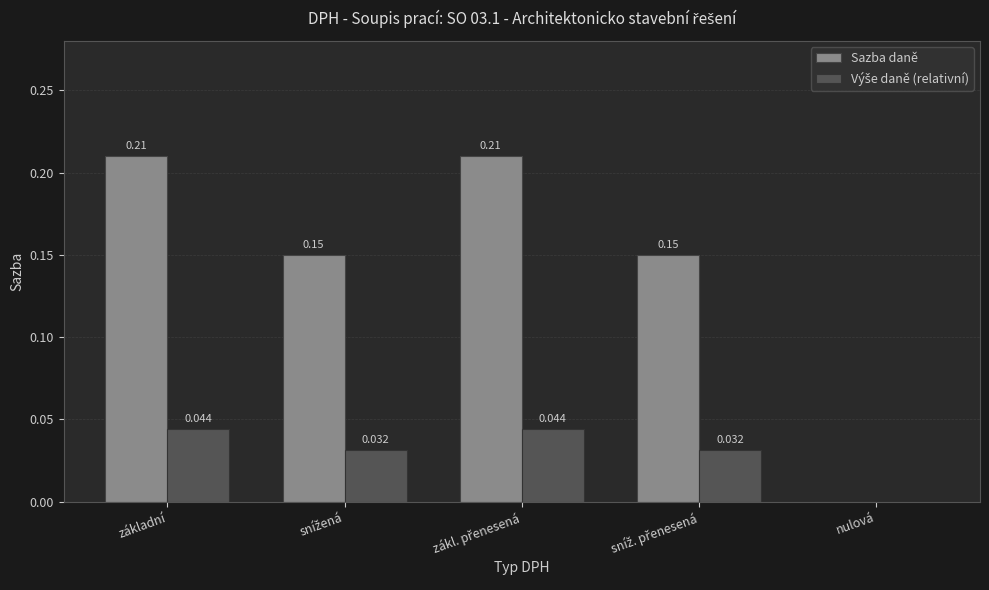

Which series has the largest total across all categories?

Sazba daně